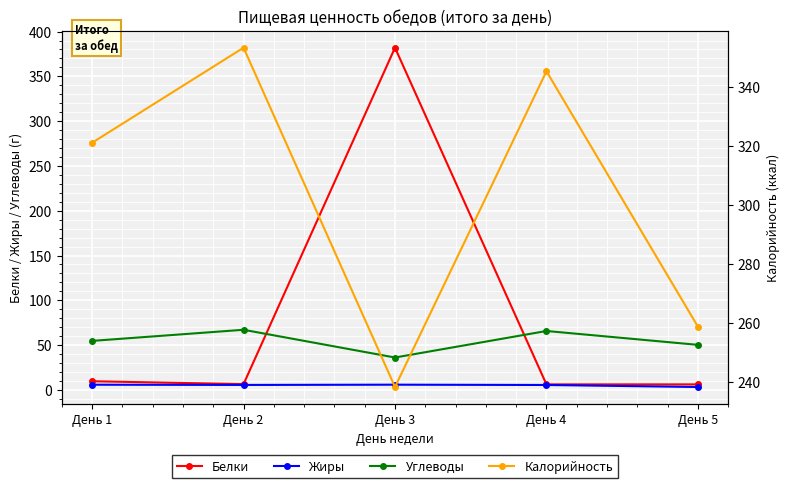

At which category does Белки reach its first local valley?

День 2